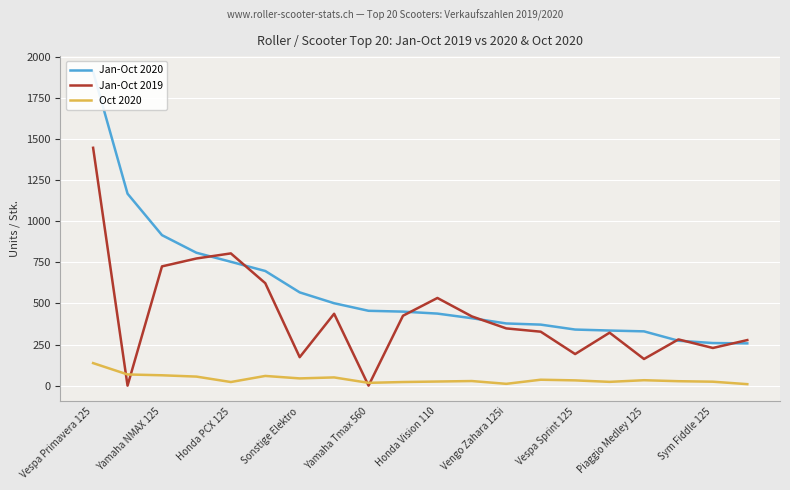

Count the number of categories in the chart.

20